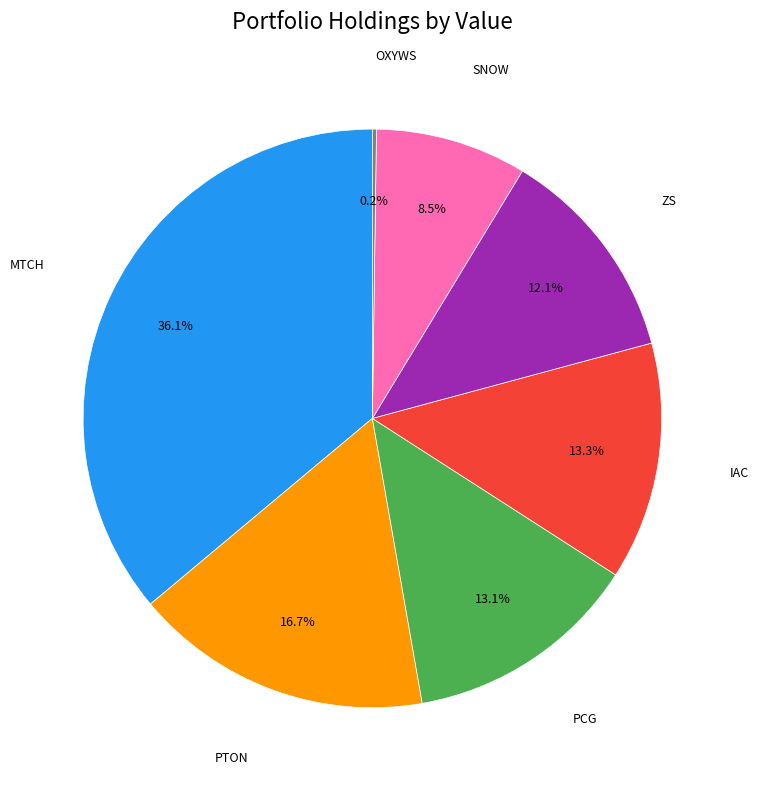

Which category has the biggest portion of the pie?

MTCH